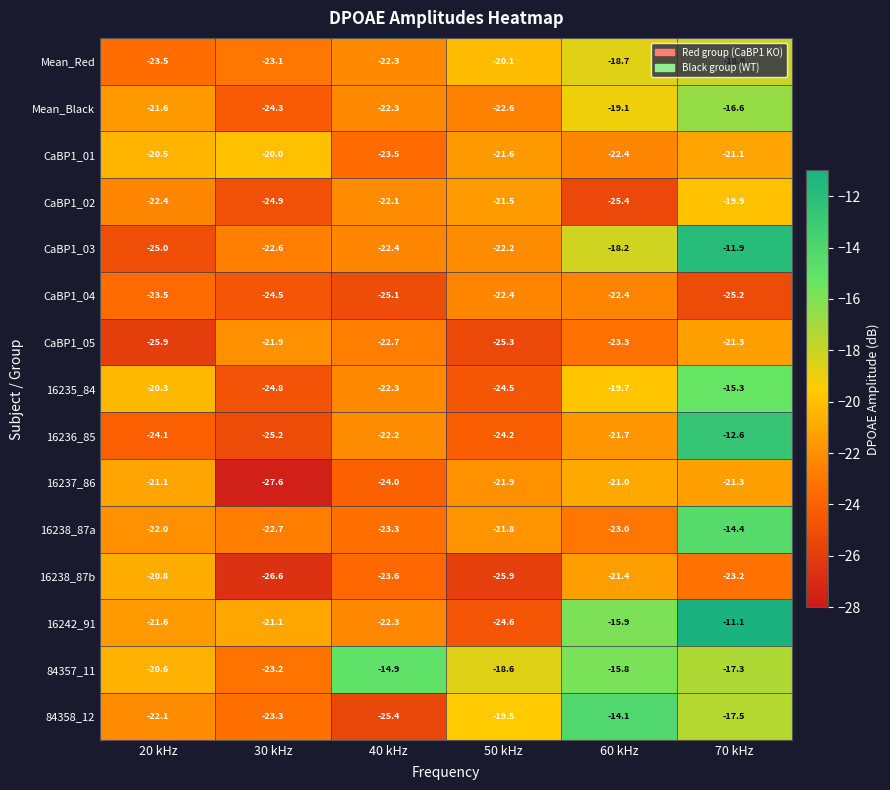

The value of CaBP1_03 at 50 kHz is -33.8. True or false?

False